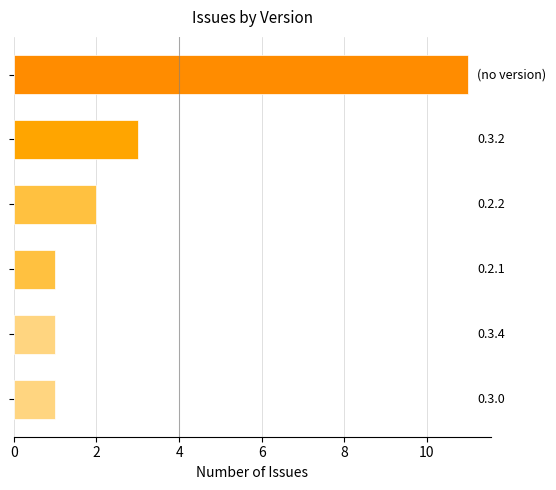

Count the values in the range 1 to 3.

5